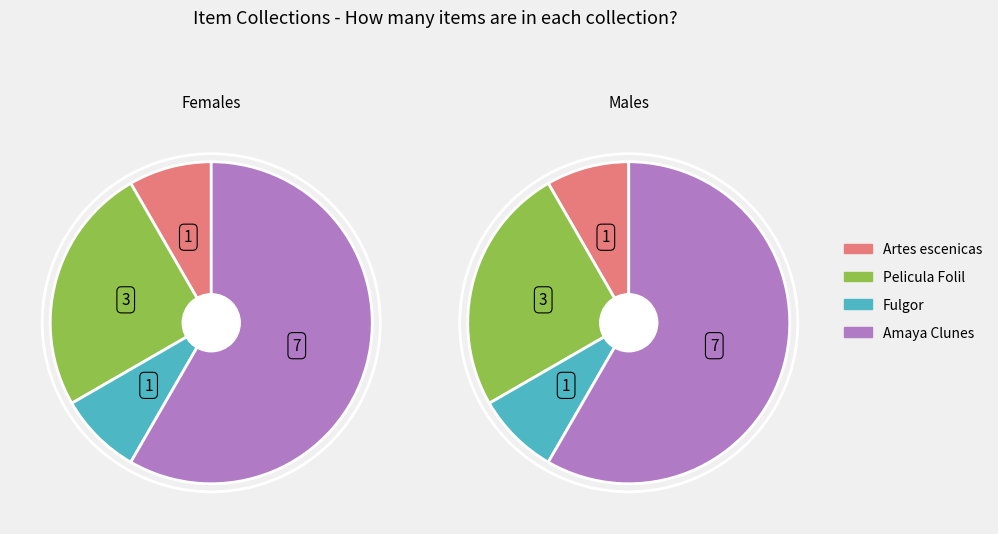

Does any single category account for the majority?

Yes